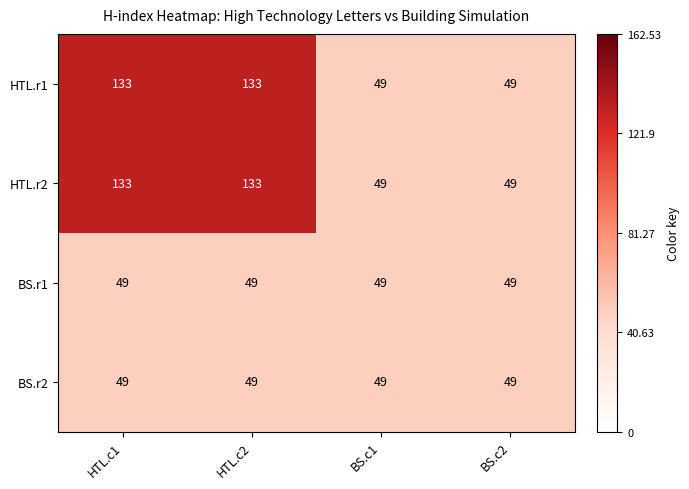

What is the total value across all series at HTL.c1?

364